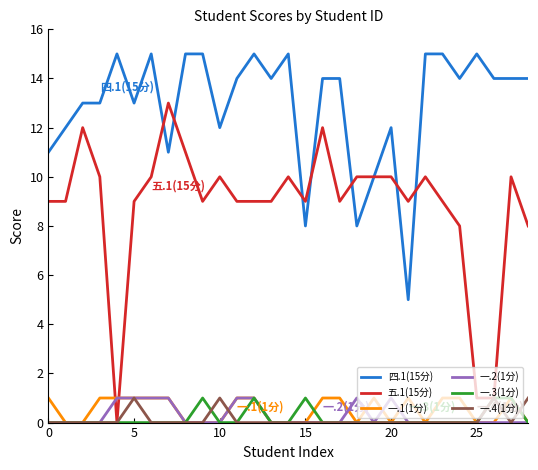

Does the chart have visible grid lines?

No